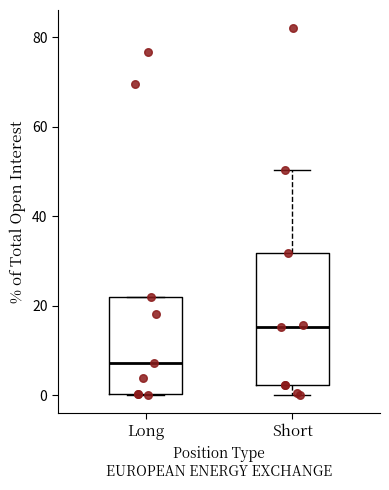

Reading left to right, read every box against the y-axis: the position of its median line, the range the box covers, and the ends of its whiskers. The values are not printed on the chart, so give them approximately, as read against the axis.

Long: median 8, box 0 to 22, whiskers 0 to 22
Short: median 16, box 2 to 32, whiskers 0 to 50